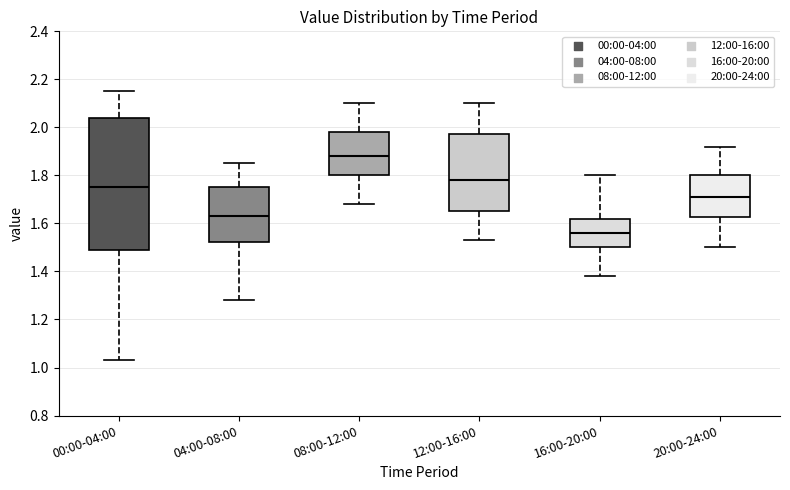

Reading left to right, transcribe this box plot: for each box, give where its median line is, the range the box spans, and where its two whiskers end, as read against the y-axis. The values are not printed on the chart, so give them approximately, as read against the axis.

00:00-04:00: median 1.76, box 1.50 to 2.04, whiskers 1.04 to 2.16
04:00-08:00: median 1.64, box 1.52 to 1.76, whiskers 1.28 to 1.86
08:00-12:00: median 1.88, box 1.80 to 1.98, whiskers 1.68 to 2.10
12:00-16:00: median 1.78, box 1.66 to 1.98, whiskers 1.54 to 2.10
16:00-20:00: median 1.56, box 1.50 to 1.62, whiskers 1.38 to 1.80
20:00-24:00: median 1.72, box 1.62 to 1.80, whiskers 1.50 to 1.92